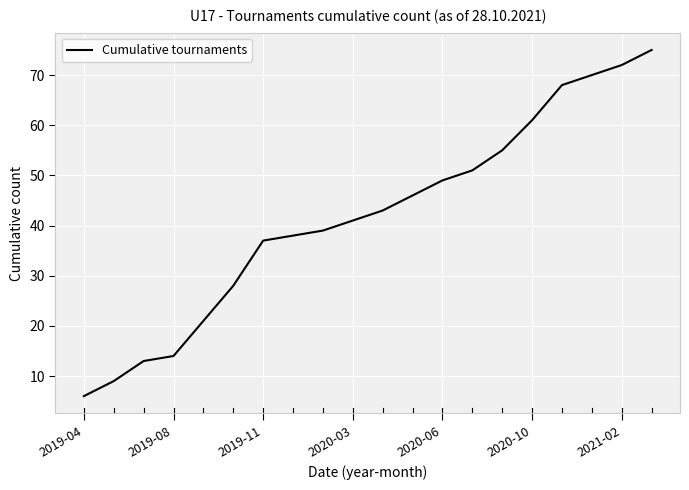

What is the difference between the maximum and minimum values?

69